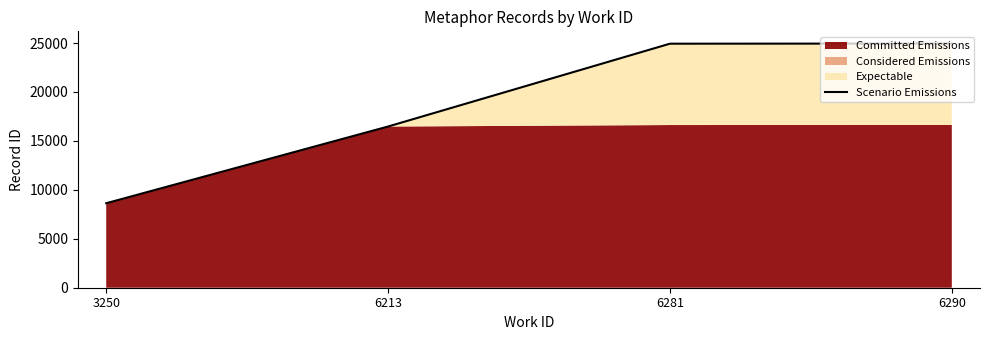

List the labels in order of value, smallest first.

3250, 6213, 6281, 6290